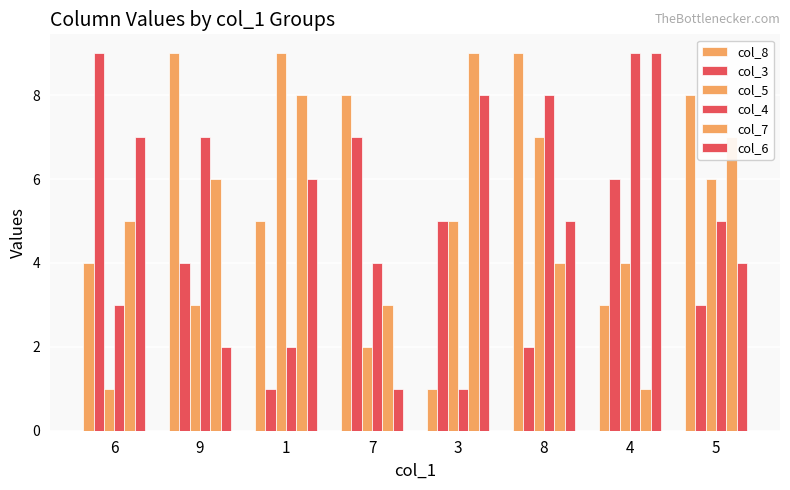

Which series changed the most between 6 and 3?

col_3